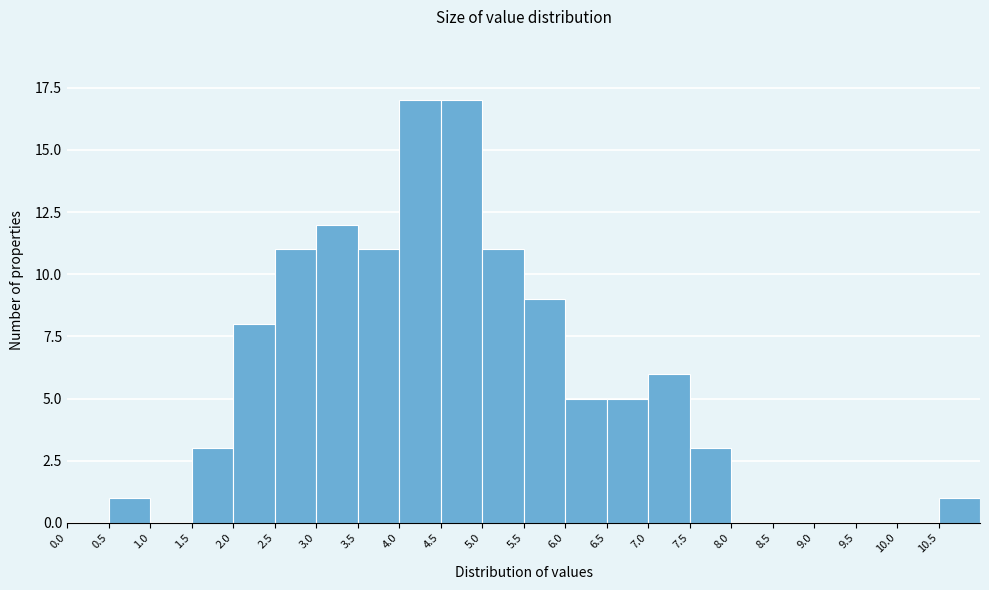

Reading left to right, list every bar in this chart as the range it spans on the x-axis followed by its height. The values are not printed on the chart, so give them approximately, as read against the axis.

0.0 to 0.5: 0
0.5 to 1.0: 1
1.0 to 1.5: 0
1.5 to 2.0: 3
2.0 to 2.5: 8
2.5 to 3.0: 11
3.0 to 3.5: 12
3.5 to 4.0: 11
4.0 to 4.5: 17
4.5 to 5.0: 17
5.0 to 5.5: 11
5.5 to 6.0: 9
6.0 to 6.5: 5
6.5 to 7.0: 5
7.0 to 7.5: 6
7.5 to 8.0: 3
8.0 to 8.5: 0
8.5 to 9.0: 0
9.0 to 9.5: 0
9.5 to 10.0: 0
10.0 to 10.5: 0
10.5 to 11.0: 1